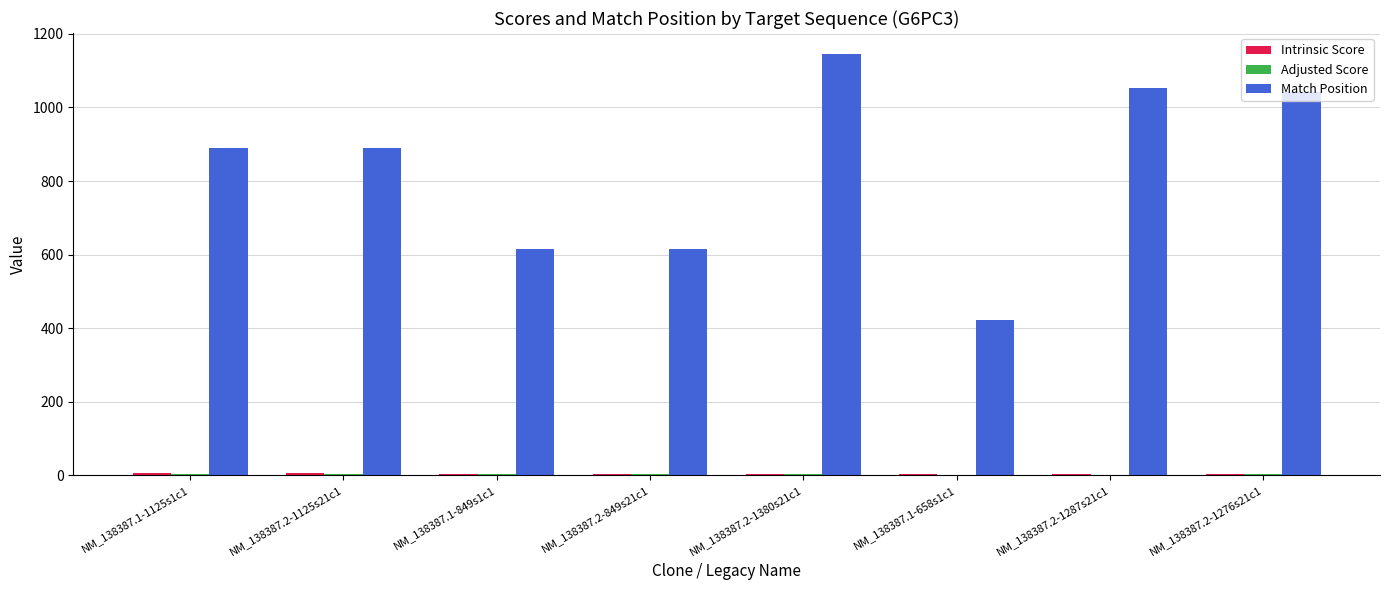

Is it true that Match Position equals 614.0 at NM_138387.1-849s1c1?

True